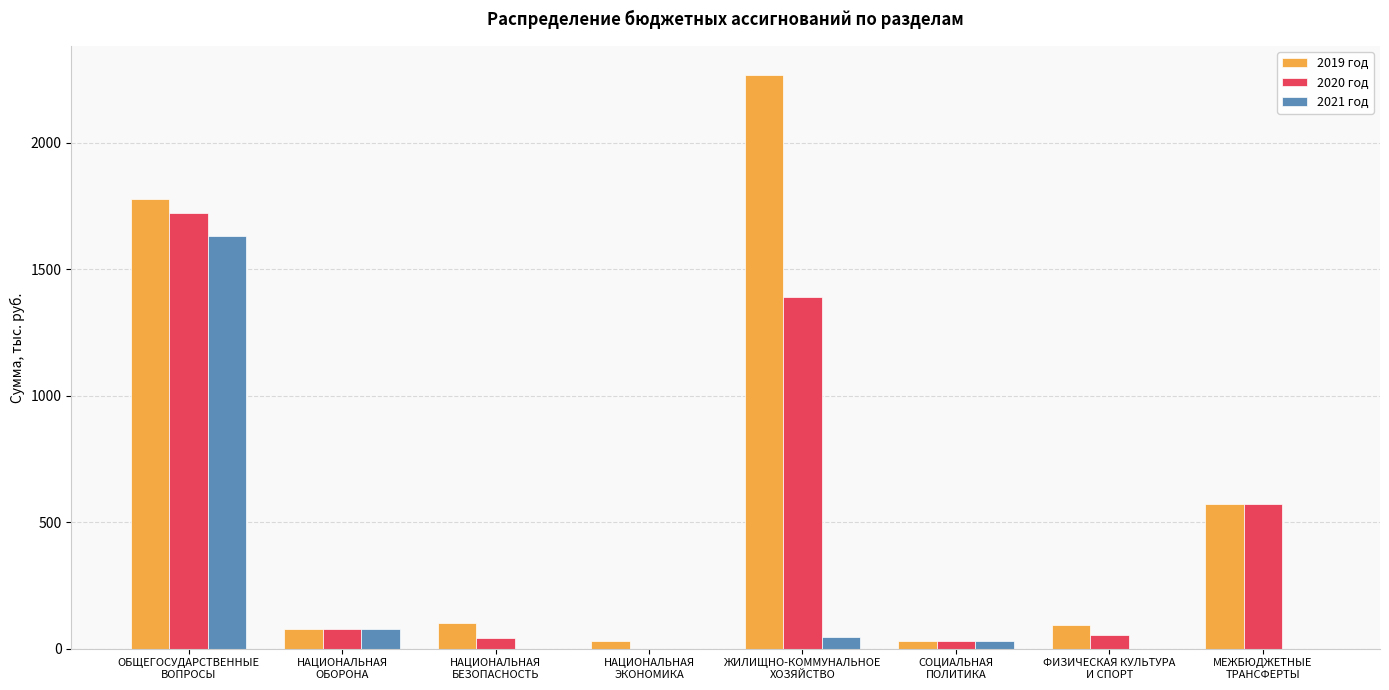

Is it true that 2021 год equals 31.0 at СОЦИАЛЬНАЯ
ПОЛИТИКА?

True